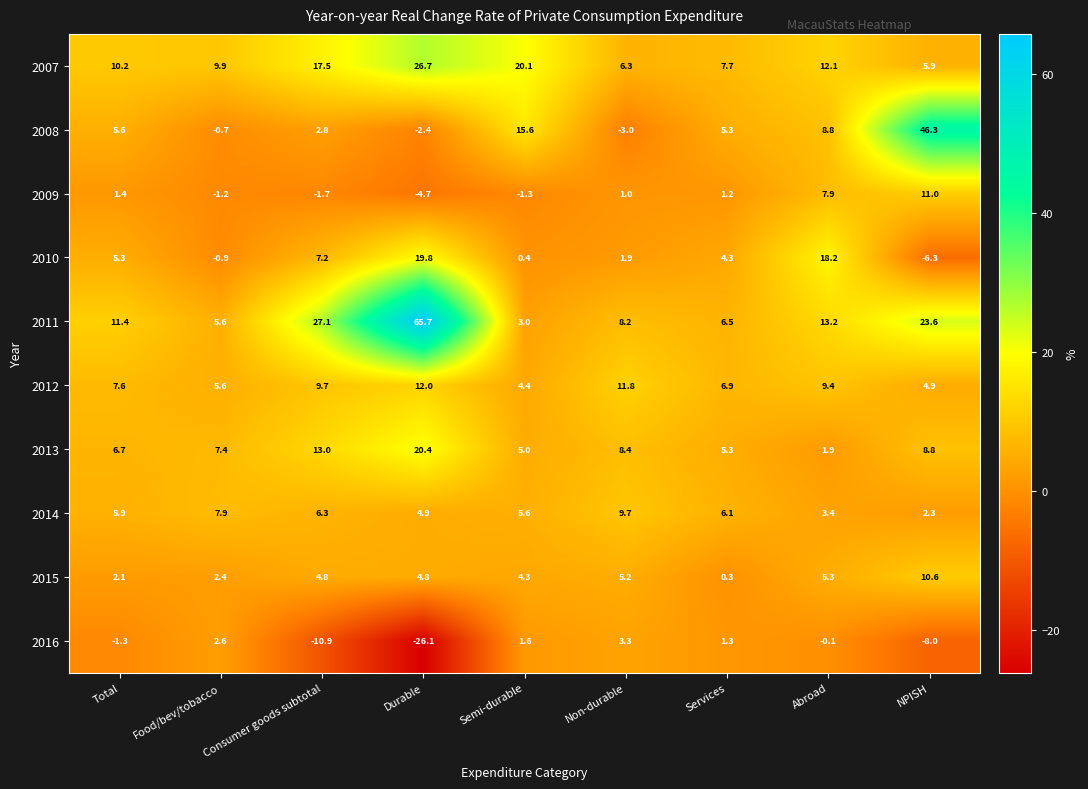

Is it true that 2008 equals 13.5 at Abroad?

False